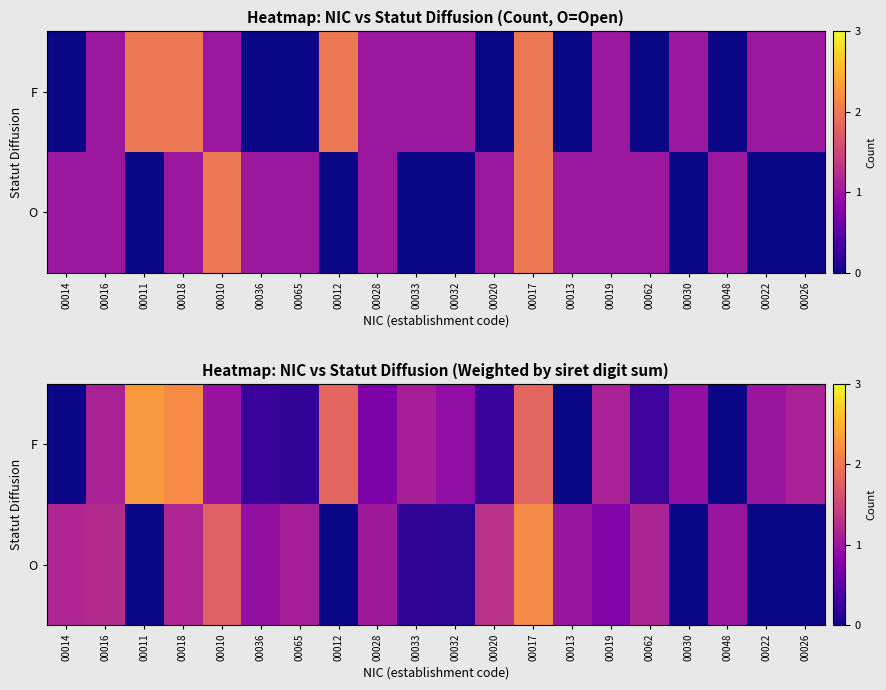

Rank the categories by F value from highest to lowest.

00011, 00018, 00012, 00017, 00016, 00019, 00026, 00033, 00022, 00010, 00030, 00032, 00028, 00062, 00036, 00020, 00065, 00014, 00013, 00048